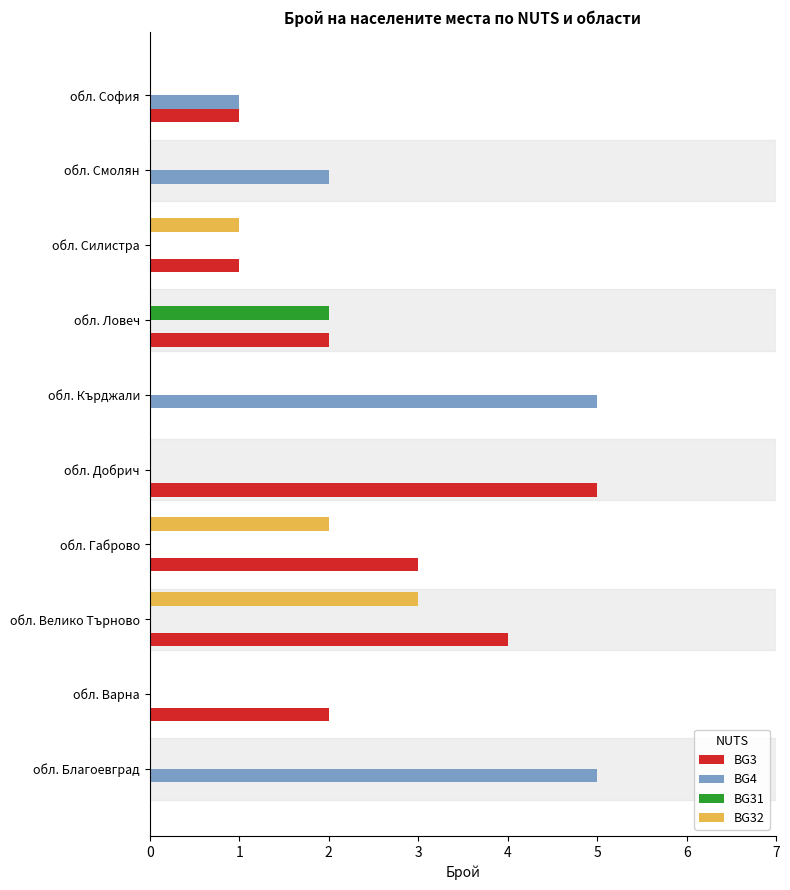

True or false: BG32 has a value of 1 at обл. Добрич.

False